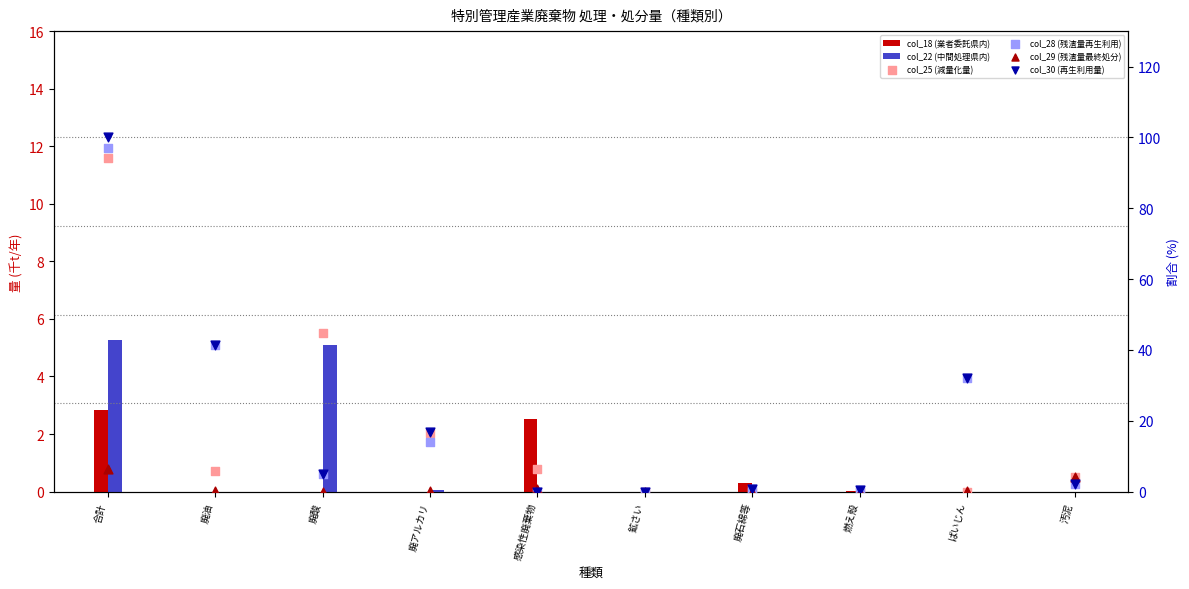

Which series has the widest spread of Y values?

col_30 (再生利用量)